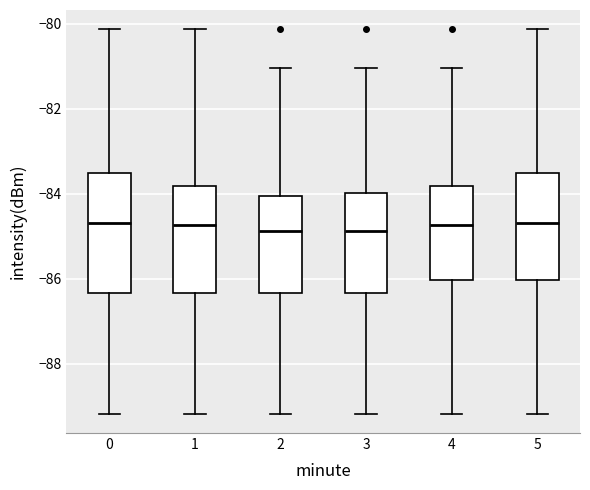

Reading left to right, transcribe this box plot: for each box, give where its median line is, the range the box spans, and where its two whiskers end, as read against the y-axis. The values are not printed on the chart, so give them approximately, as read against the axis.

0: median -84.6, box -86.4 to -83.6, whiskers -89.2 to -80.2
1: median -84.8, box -86.4 to -83.8, whiskers -89.2 to -80.2
2: median -84.8, box -86.4 to -84.0, whiskers -89.2 to -81.0
3: median -84.8, box -86.4 to -84.0, whiskers -89.2 to -81.0
4: median -84.8, box -86.0 to -83.8, whiskers -89.2 to -81.0
5: median -84.6, box -86.0 to -83.6, whiskers -89.2 to -80.2